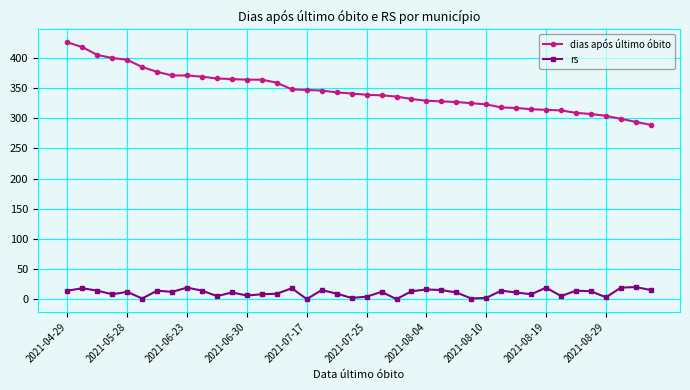

What is the average value of the rs series?

11